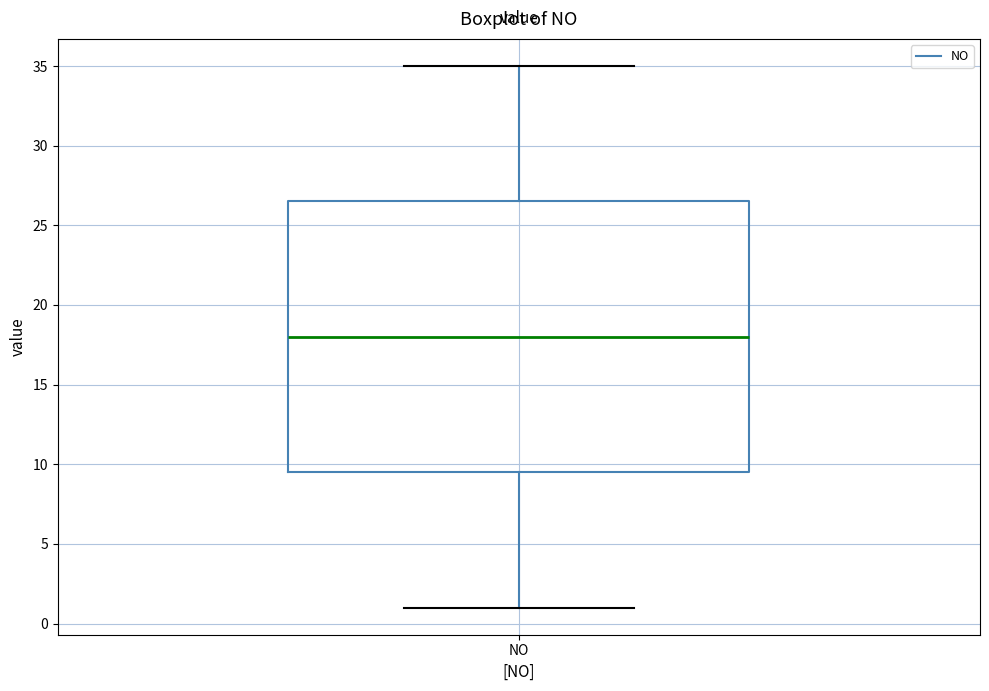

Where is the upper edge of the box for NO on the y-axis? The values are not printed on the chart, so give them approximately, as read against the axis.

26.5